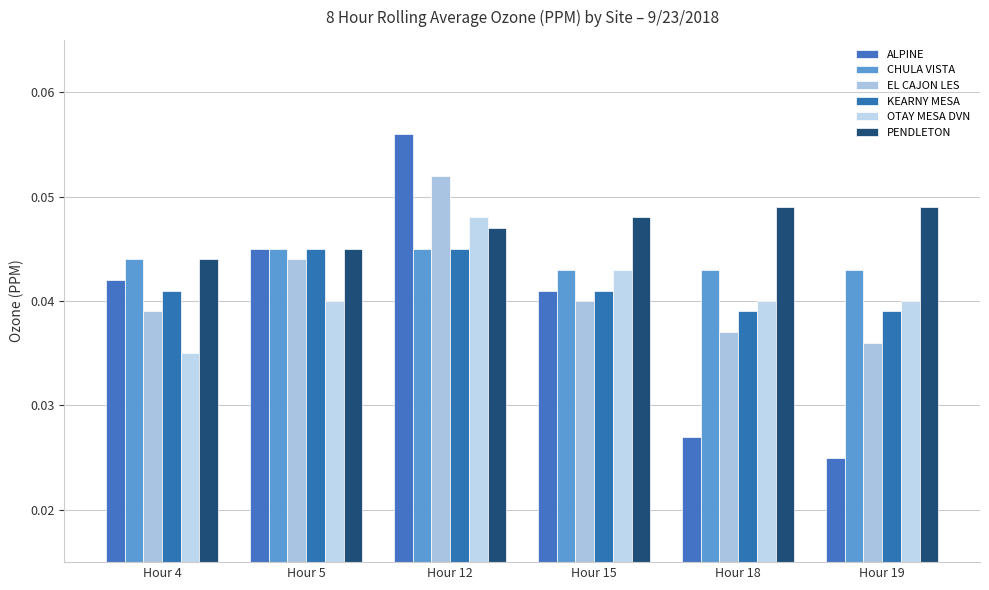

How many groups of bars are there?

6